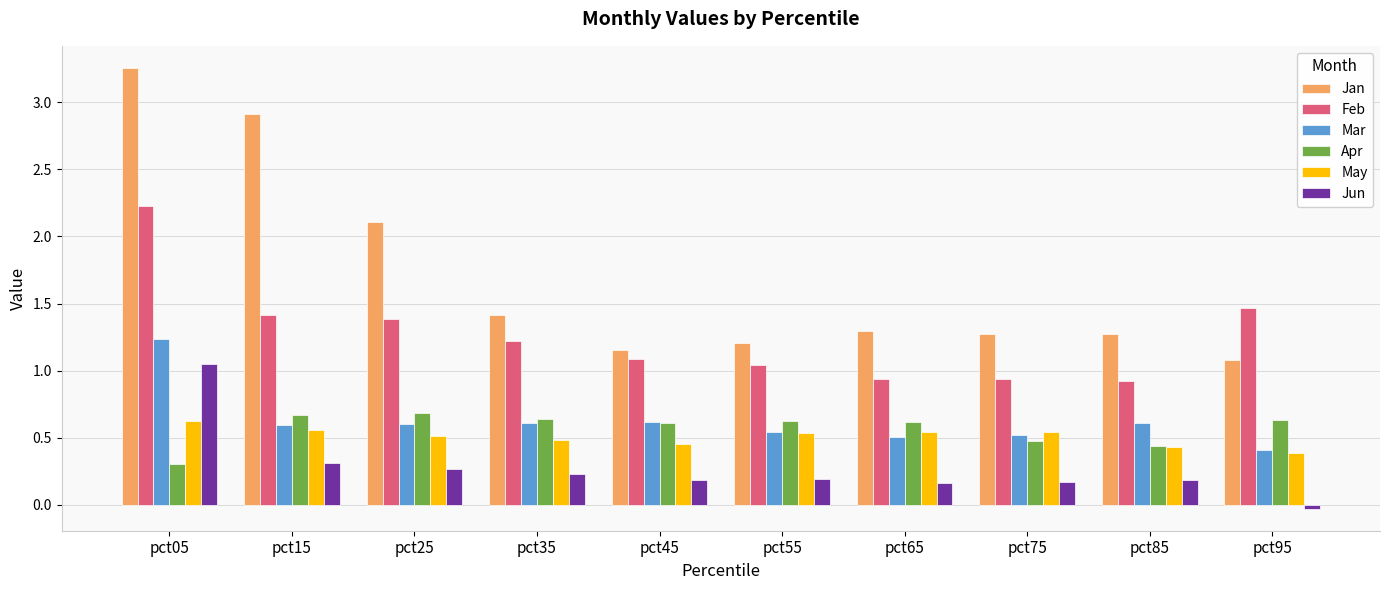

Where is Mar nearest to the value 0?

pct95